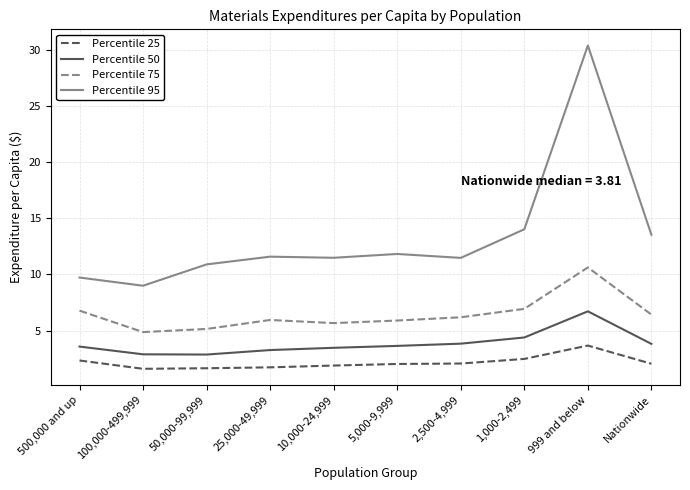

What is the total value across all series at 2,500-4,999?

23.5